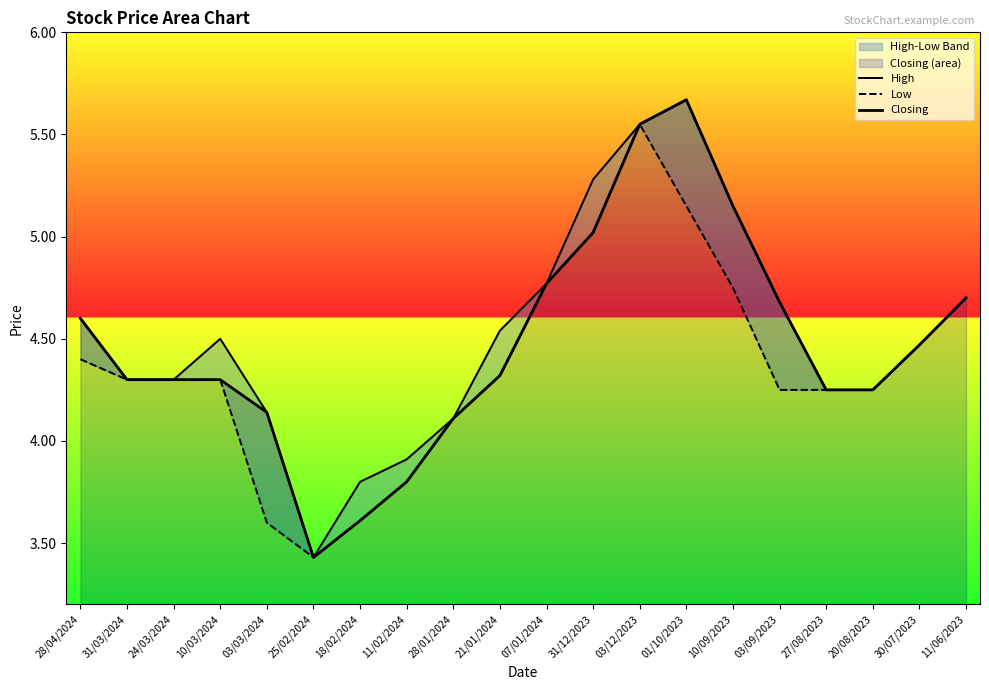

Which category has the highest value in the Low series?

03/12/2023